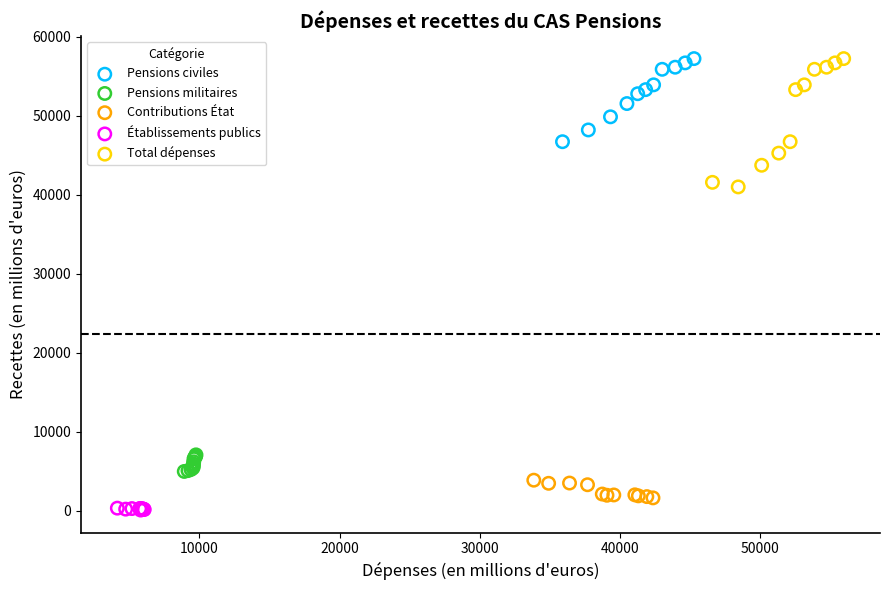

Which series has the largest Y range (max minus min)?

Total dépenses